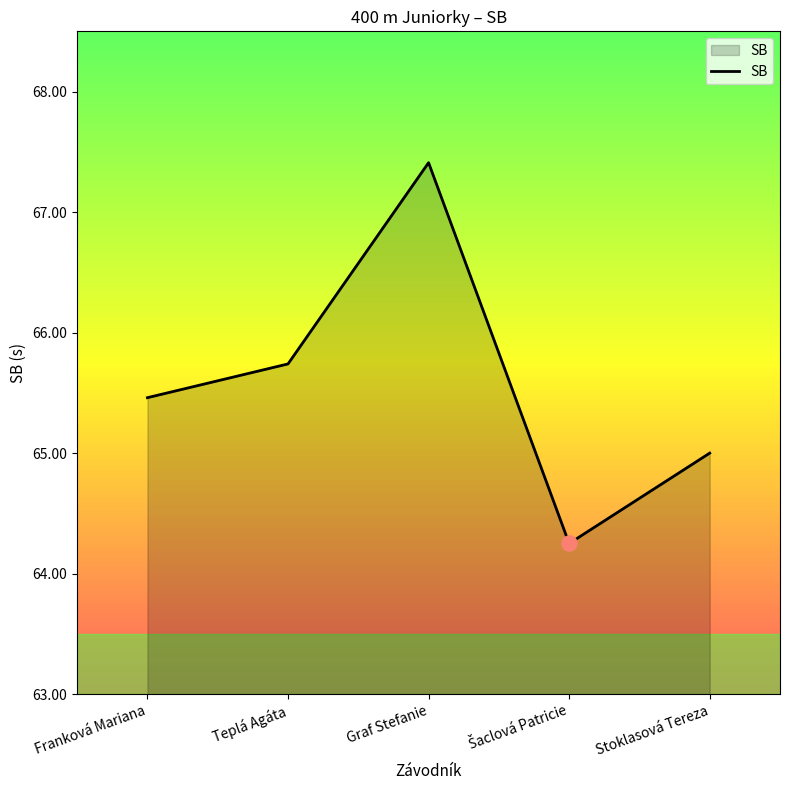

What is the change in value from Franková Mariana to Teplá Agáta?

+0.3